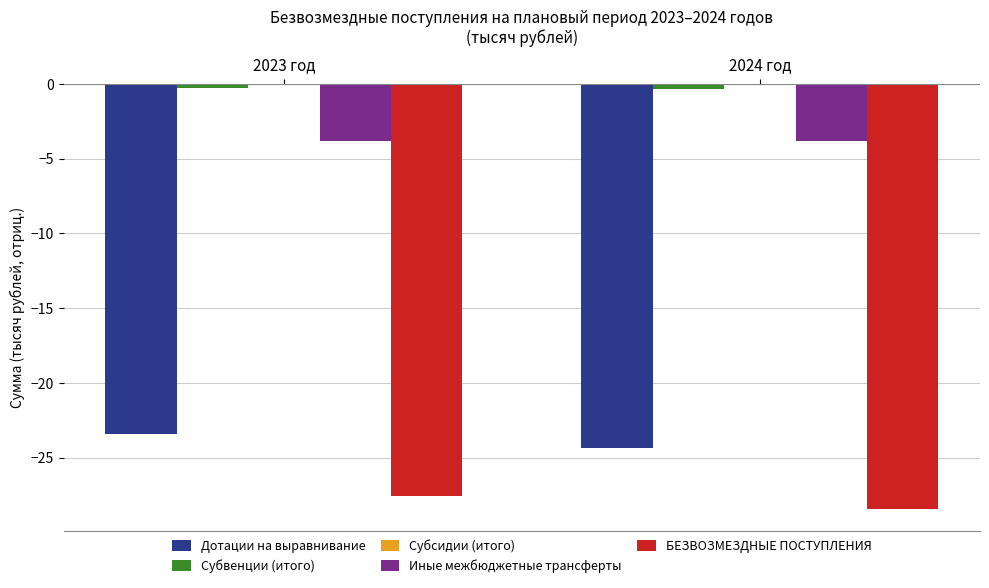

What is the label of the 2nd bar from the left?

2024 год